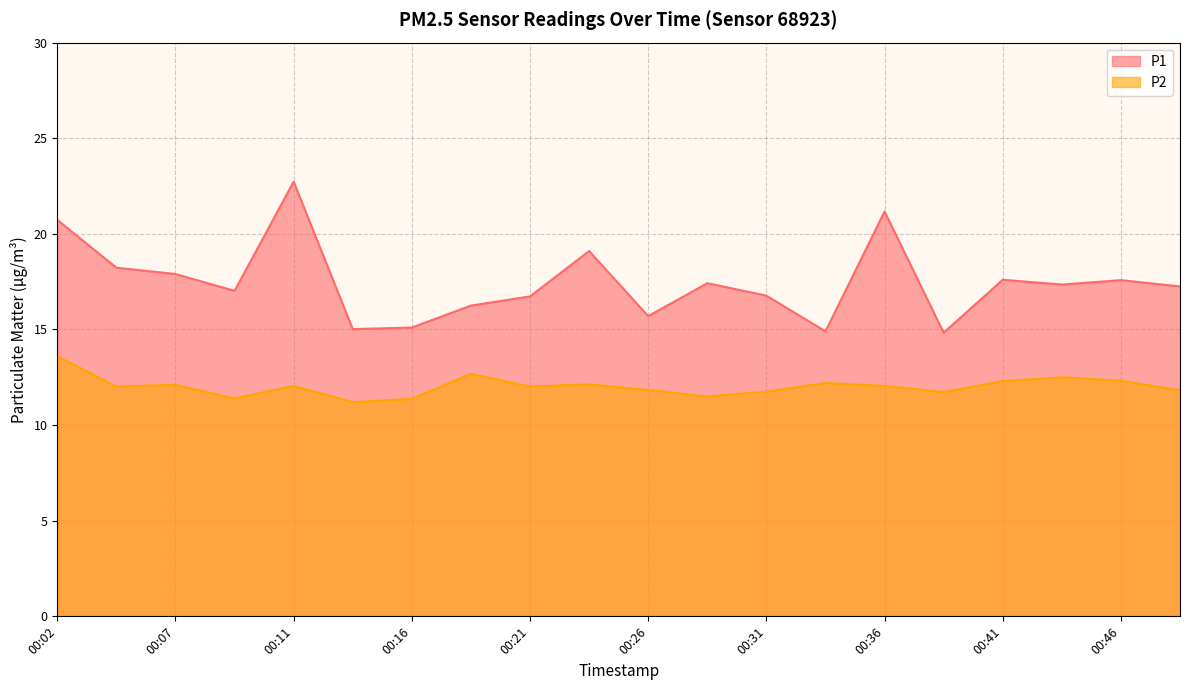

At how many categories does at least one series exceed 11?

20